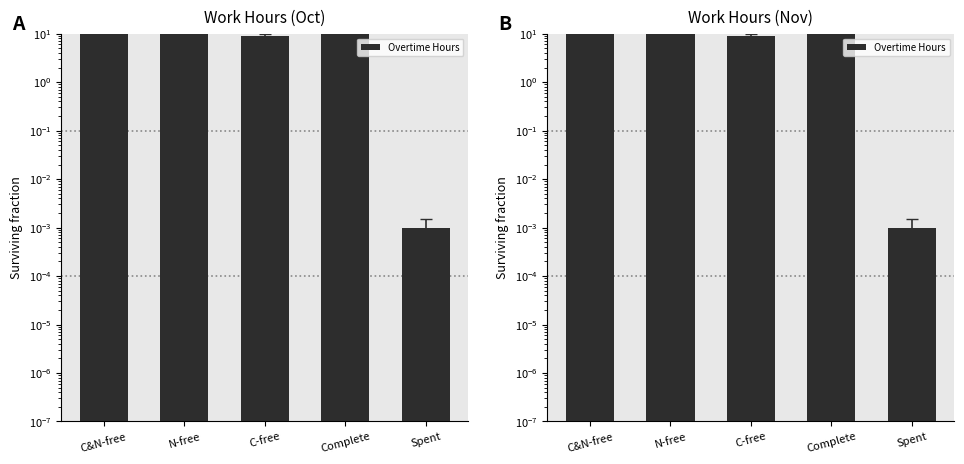

The chart shows a value of 3.4 at C-free. True or false?

False